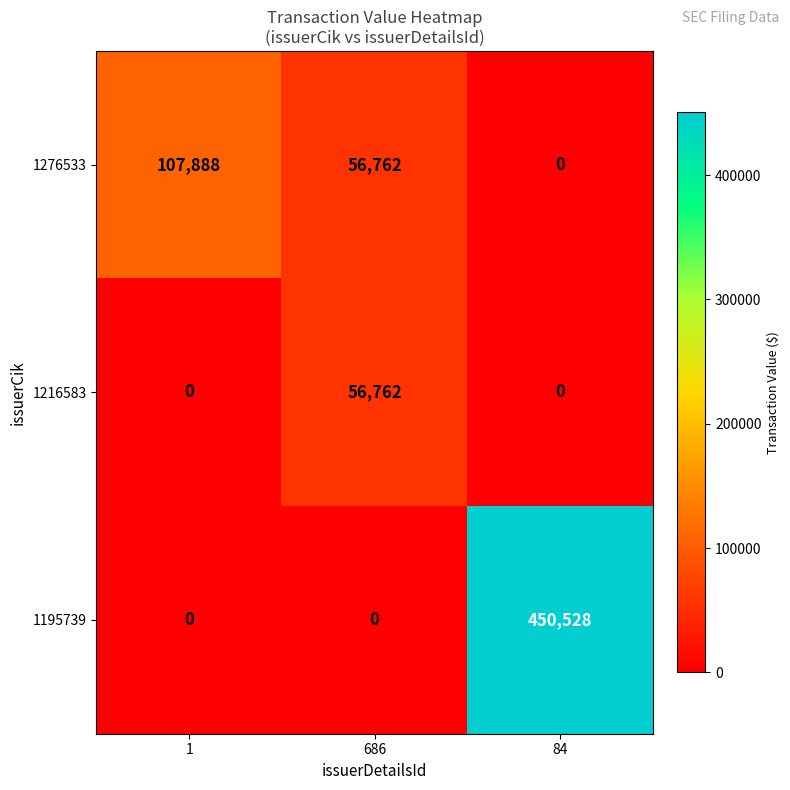

Which series has the widest spread of values?

1195739